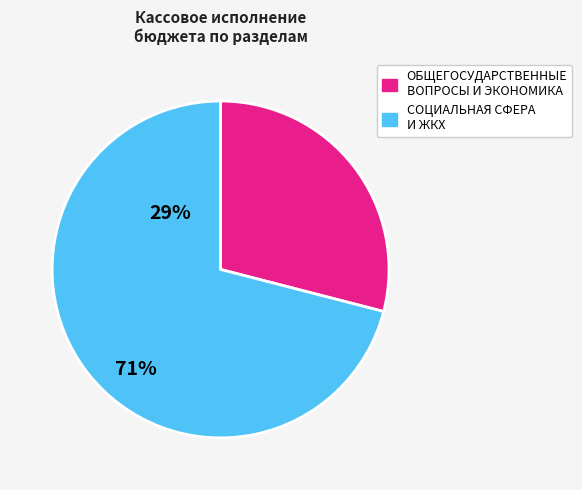

Count the number of slices in the pie.

2